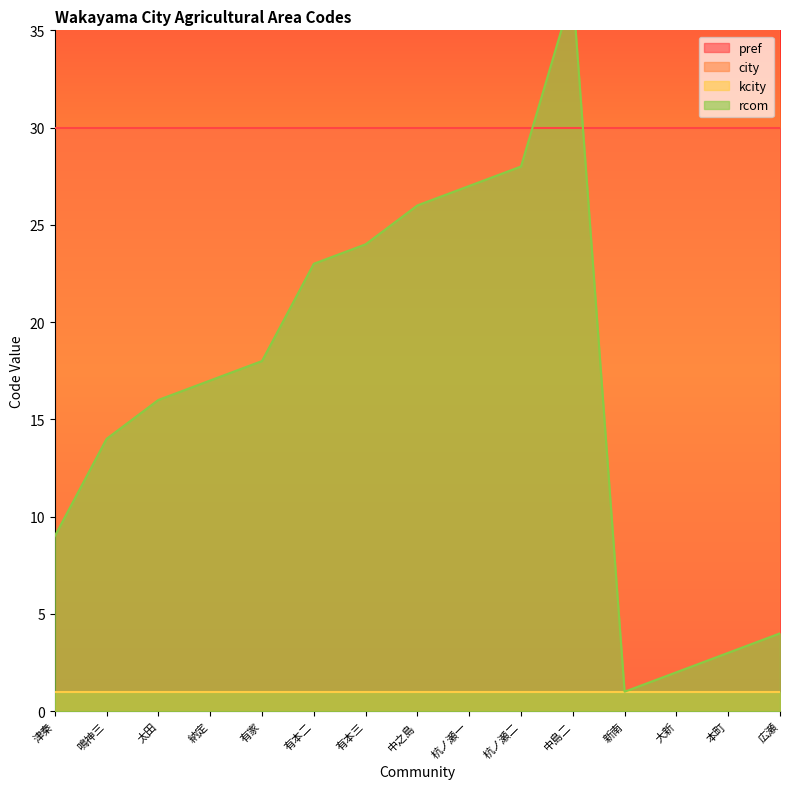

What is the difference between the maximum and minimum values in the rcom series?

36